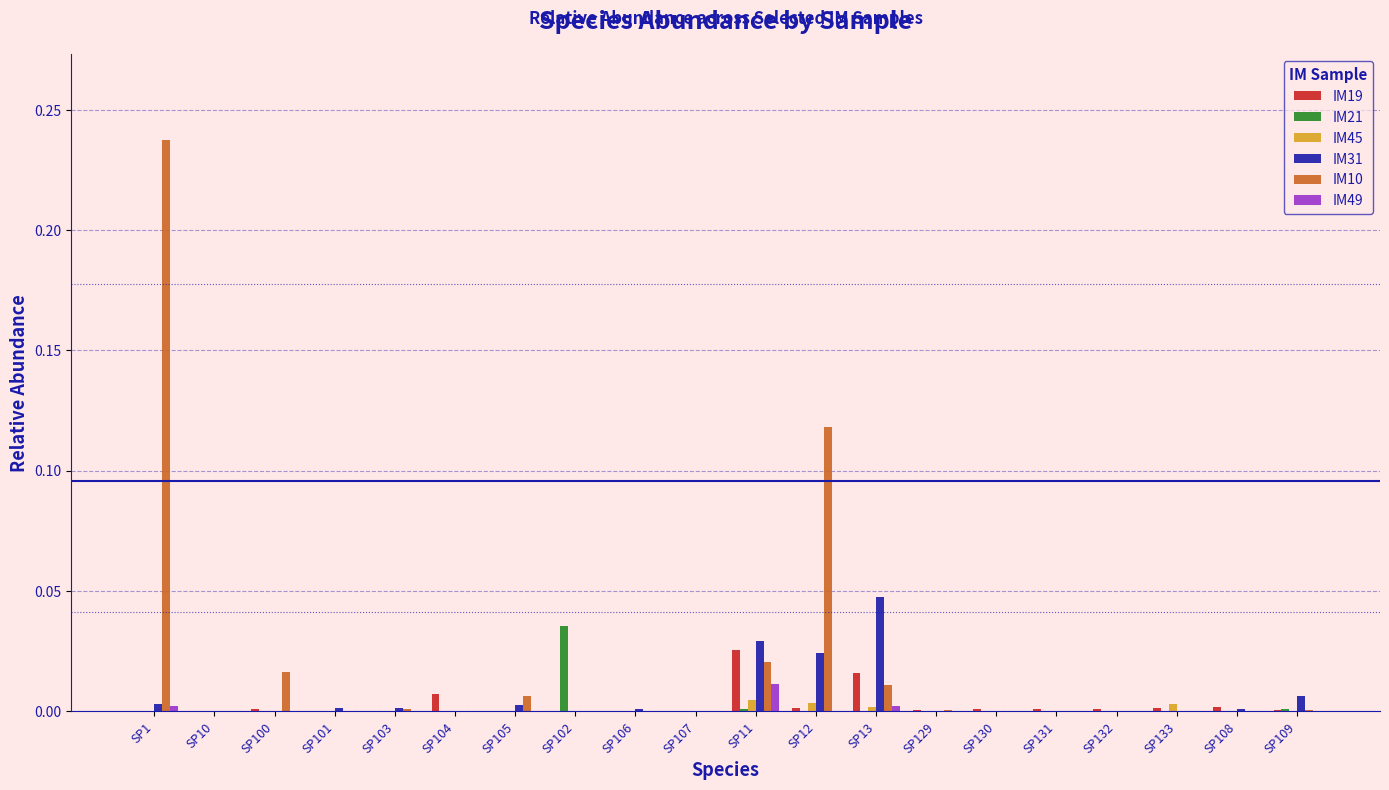

Is it true that IM49 equals 0.0 at SP11?

True